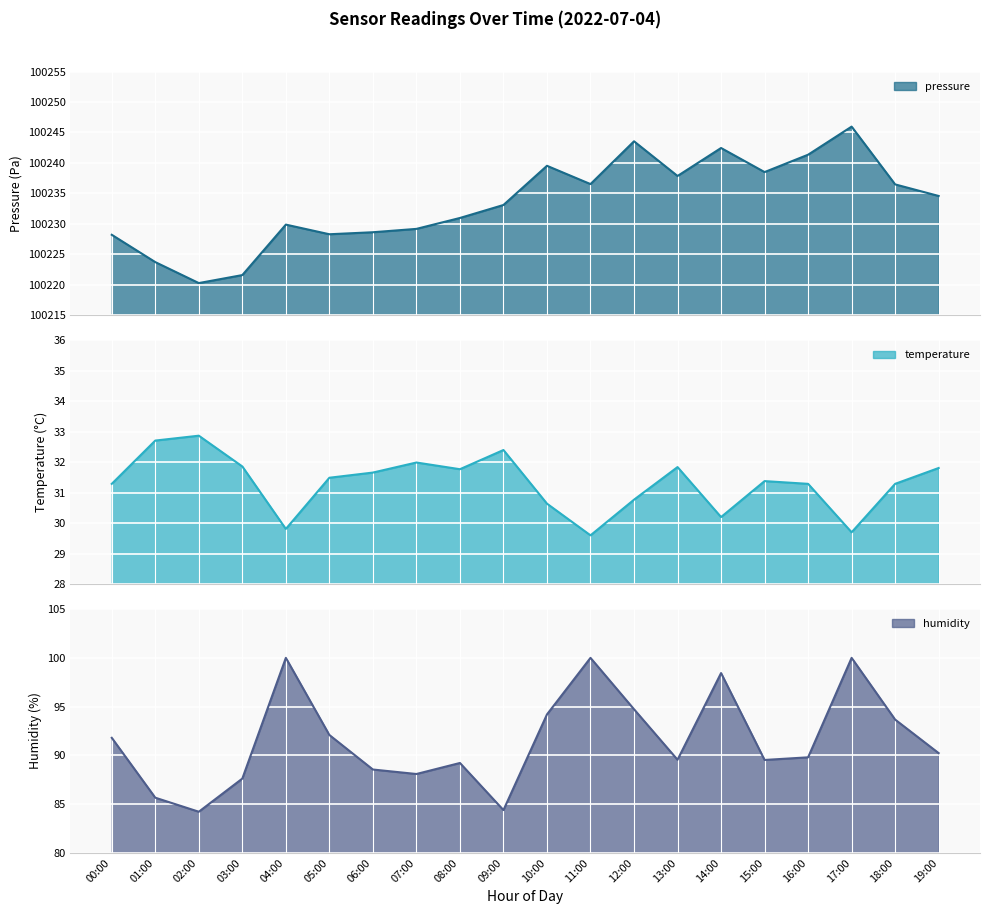

Read the humidity value at 19:00.

90.2